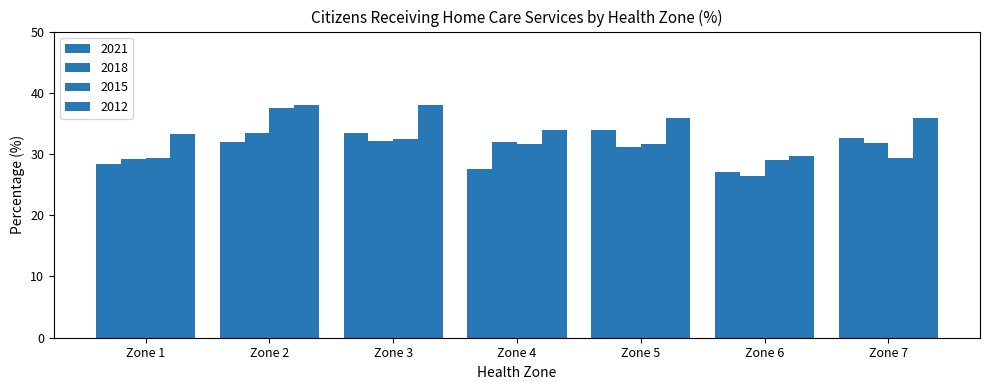

How many categories are shown in the chart?

7